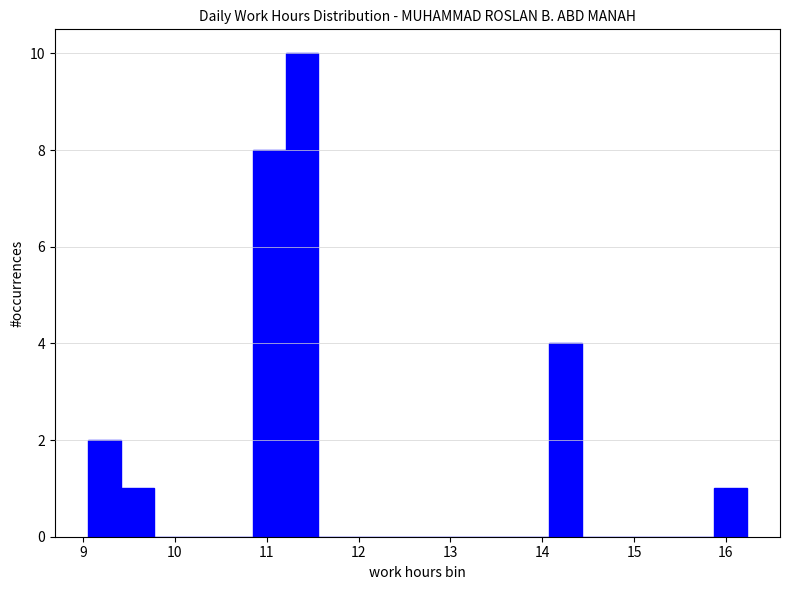

Read against the x-axis, roughly where is the centre of the tallest bar?

11.4